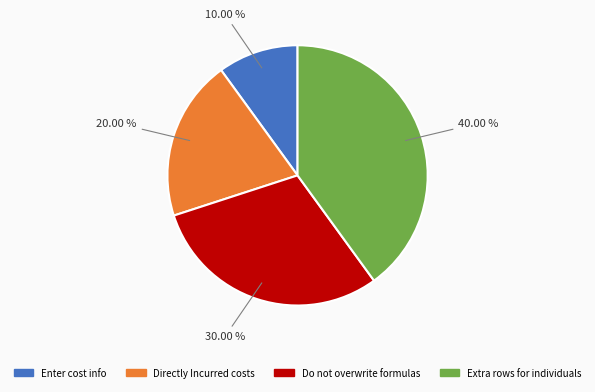

Is the sum of Extra rows for individuals and Do not overwrite formulas greater than half?

Yes